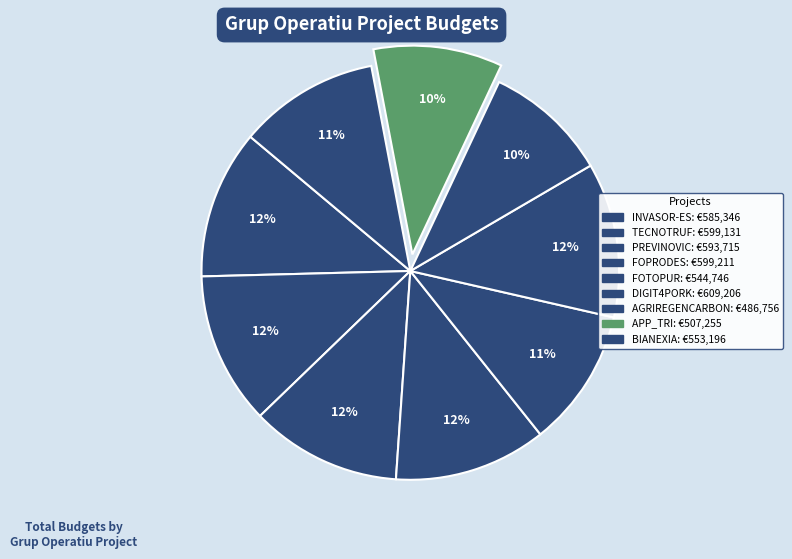

How many segments does this pie chart have?

9